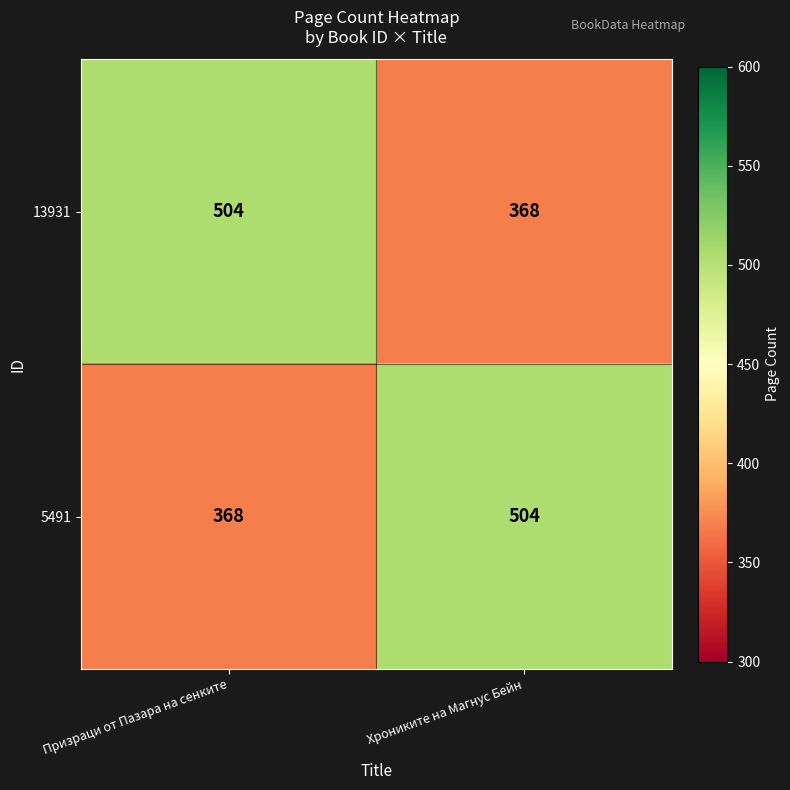

The value of 5491 at Призраци от Пазара на сенките is 572. True or false?

False